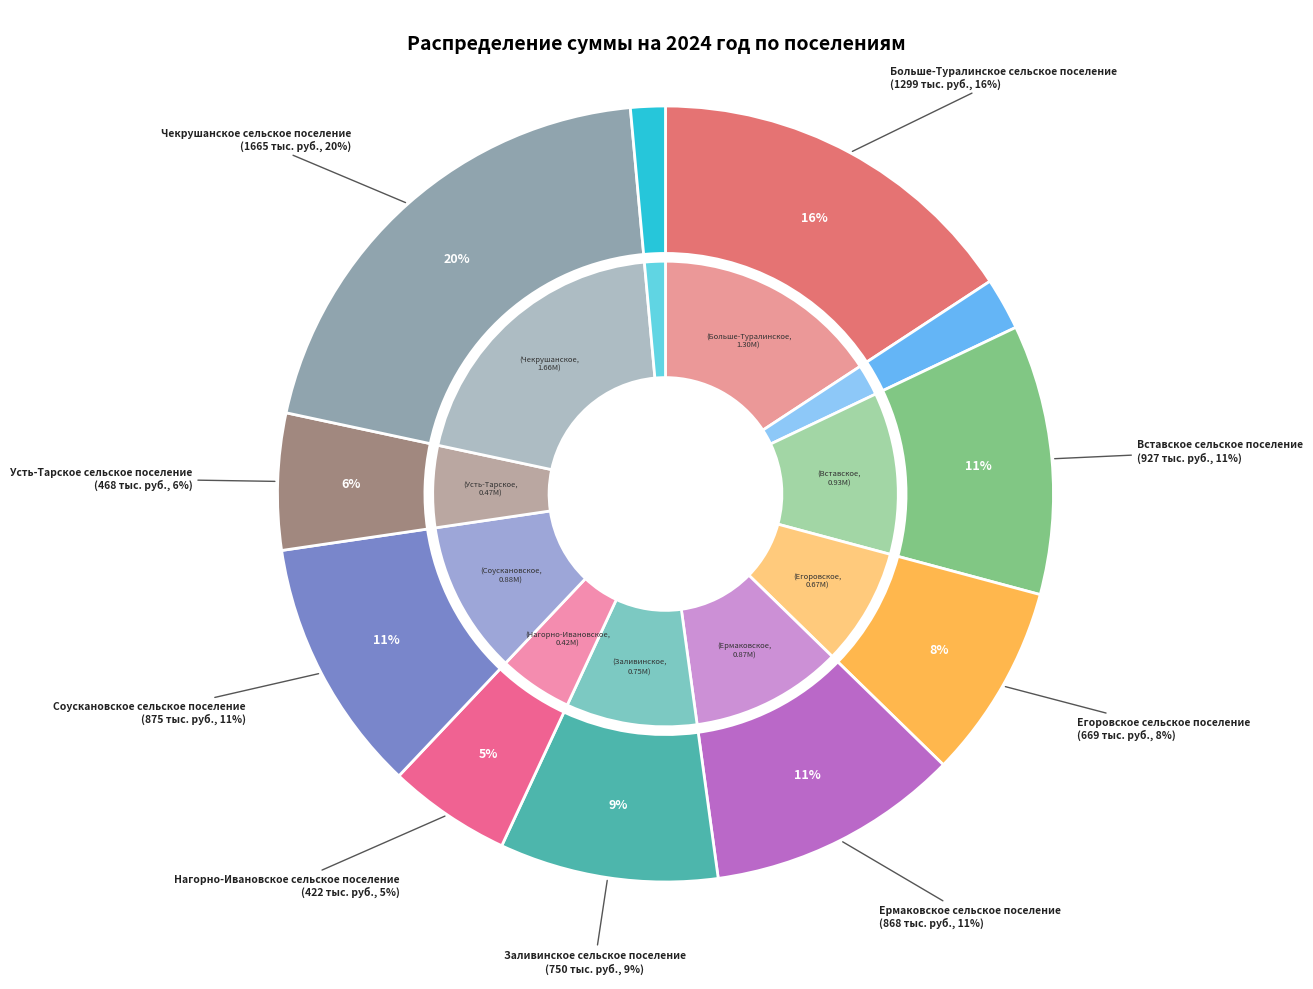

To the nearest percent, what is the average slice percentage?

9%